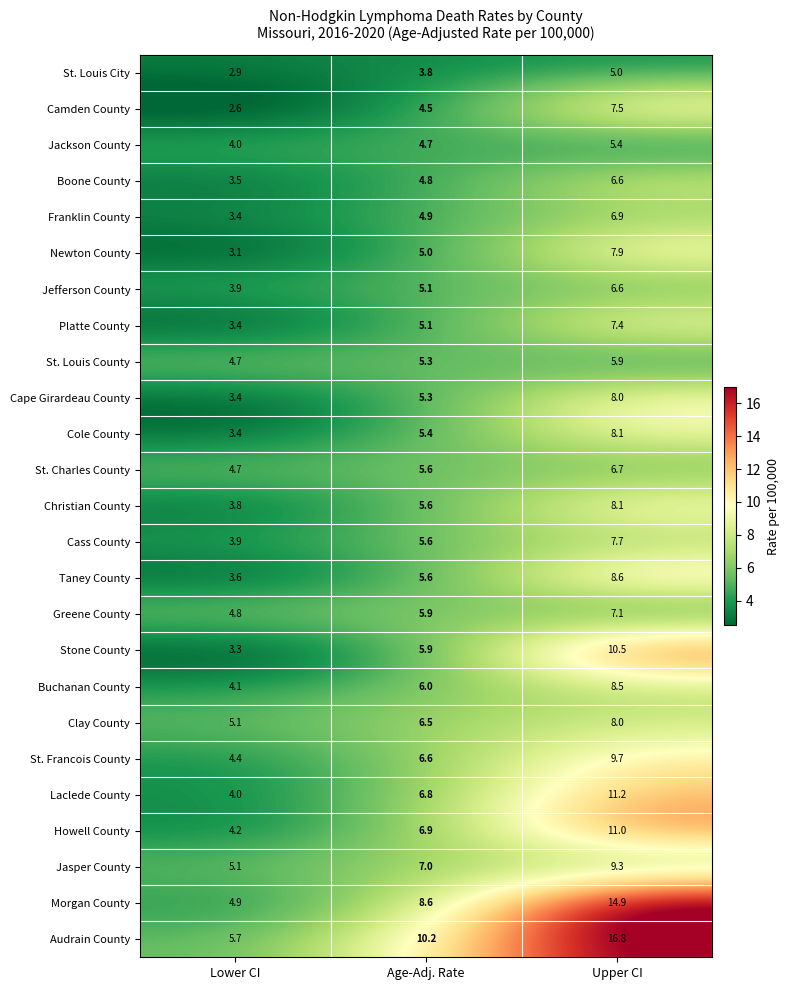

How many categories are shown in the chart?

3